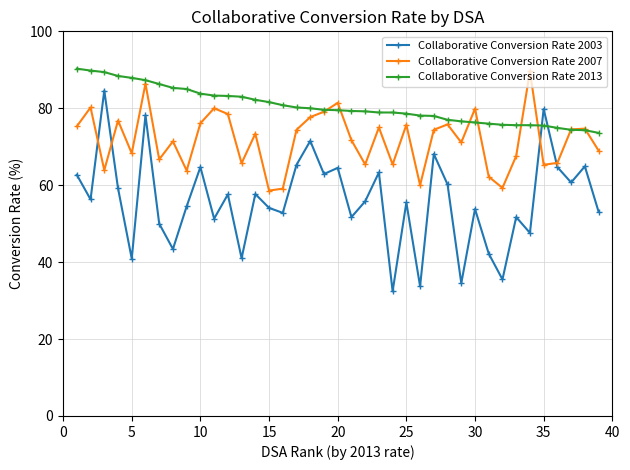

What is the greatest value displayed?

90.3